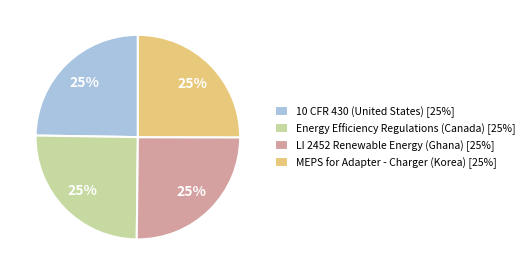

Does any single category account for the majority?

No